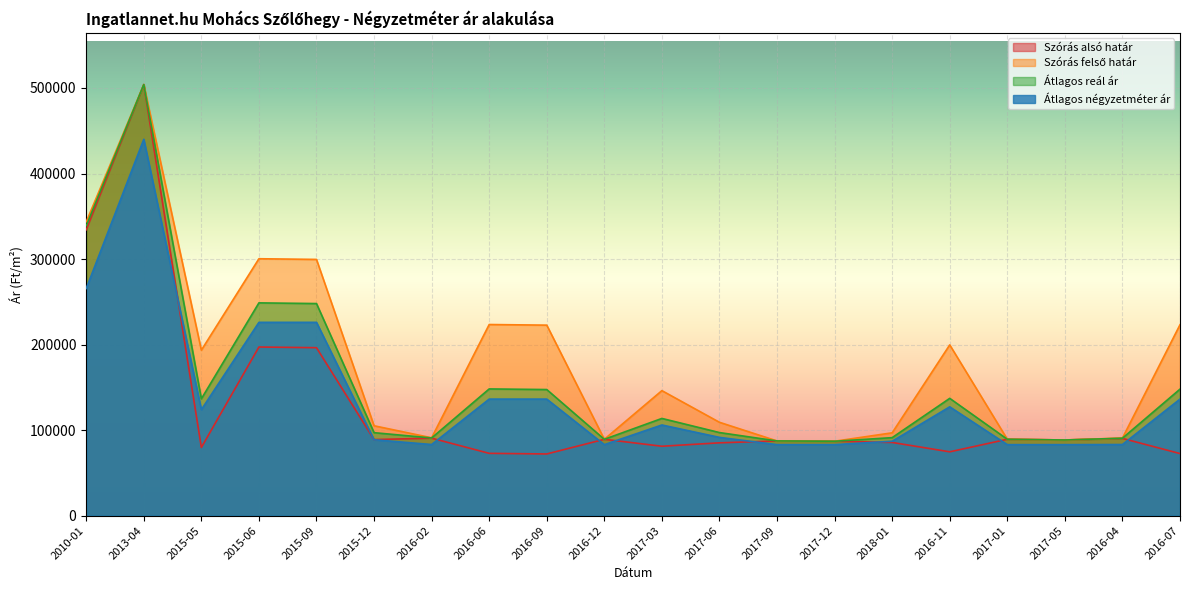

How many data points in Szórás felső határ are less than 146175?

10